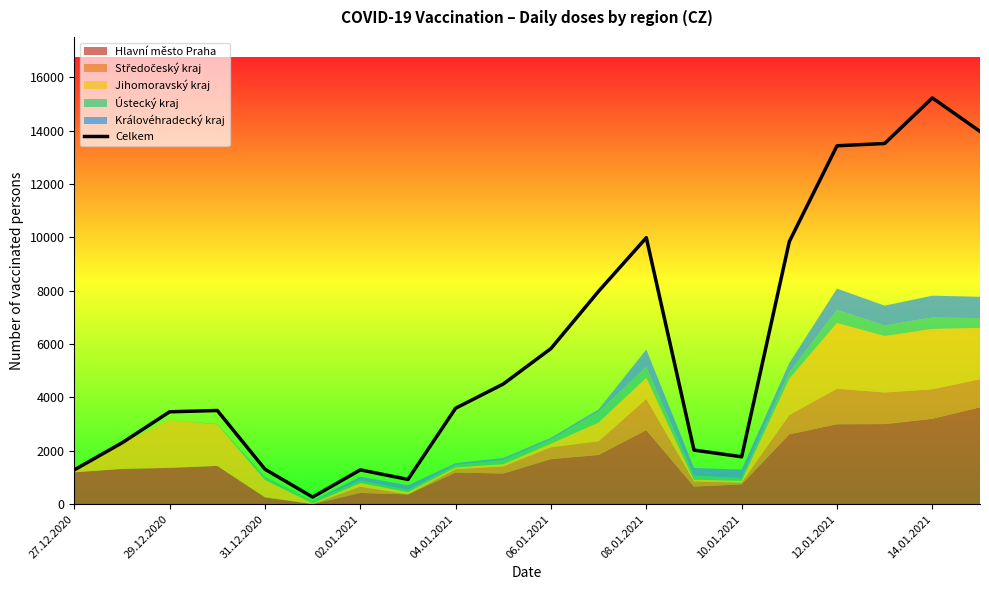

How many interior local valleys (lower than both neighbors) does the data have?

3